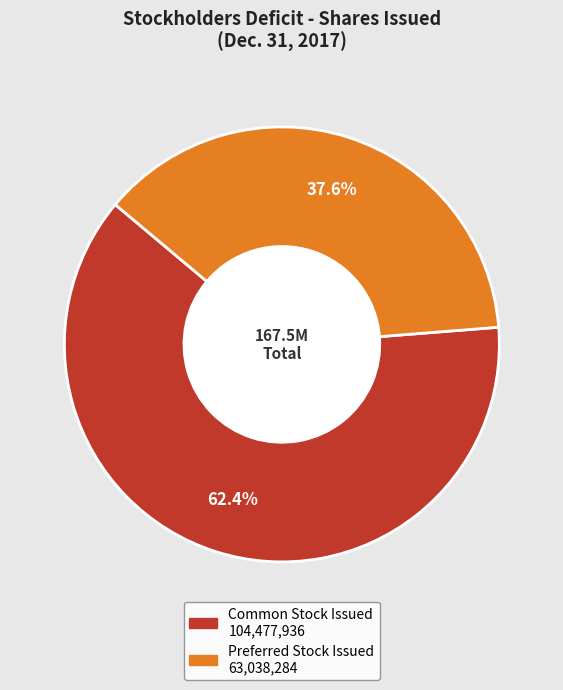

Does any single category account for the majority?

Yes